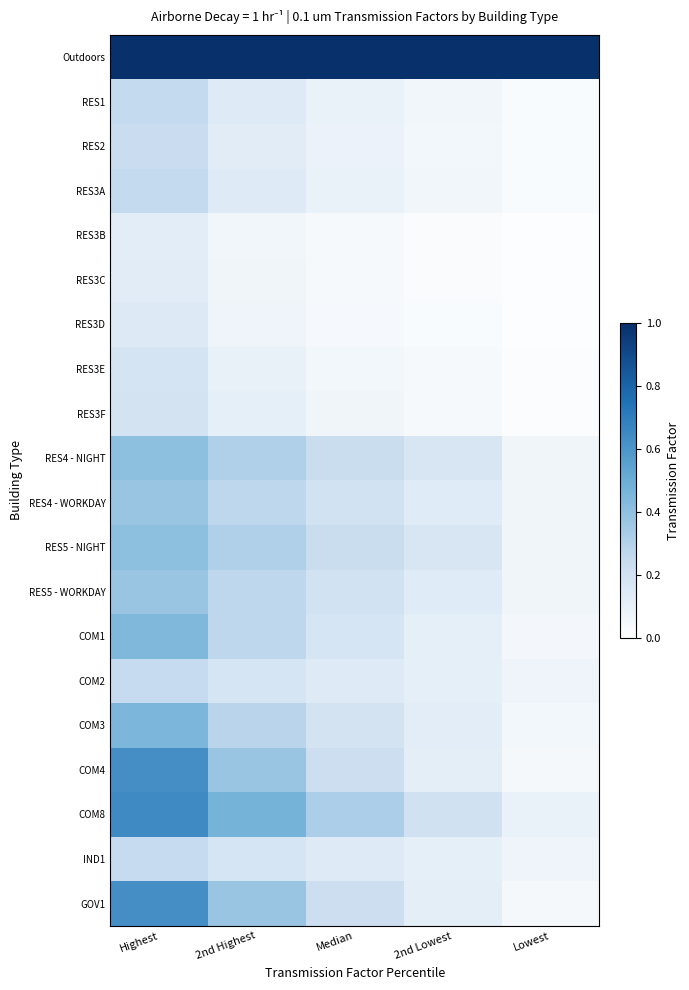

At which category is the sum across all series the highest?

Highest